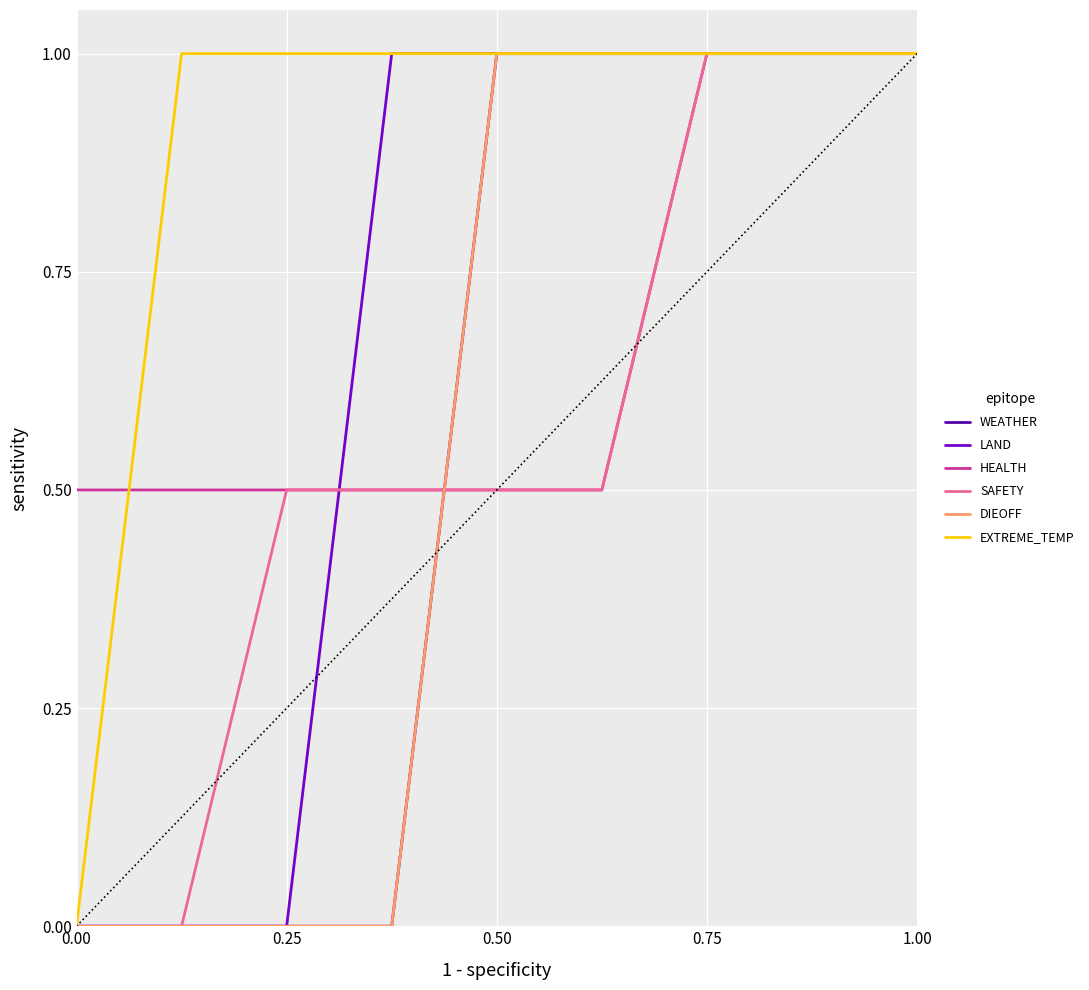

Reading right to left, list all the values displayed in this chart.

WEATHER: 1.0	1.0	1.0	1.0	1.0	0.0	0.0	0.0	0.0
LAND: 1.0	1.0	1.0	1.0	1.0	1.0	0.0	0.0	0.0
HEALTH: 1.0	1.0	1.0	0.5	0.5	0.5	0.5	0.5	0.5
SAFETY: 1.0	1.0	1.0	0.5	0.5	0.5	0.5	0.0	0.0
DIEOFF: 1.0	1.0	1.0	1.0	1.0	0.0	0.0	0.0	0.0
EXTREME_TEMP: 1.0	1.0	1.0	1.0	1.0	1.0	1.0	1.0	0.0